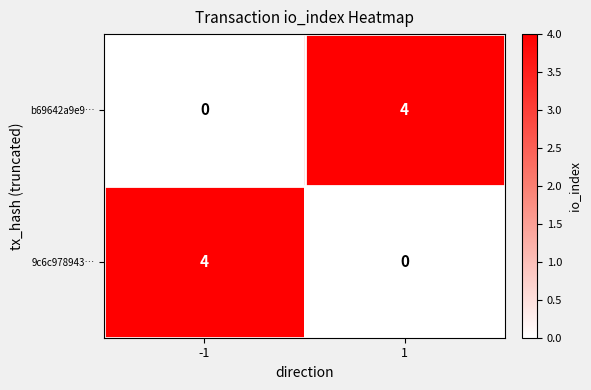

What is the difference between the 9c6c978943… values at -1 and 1?

4